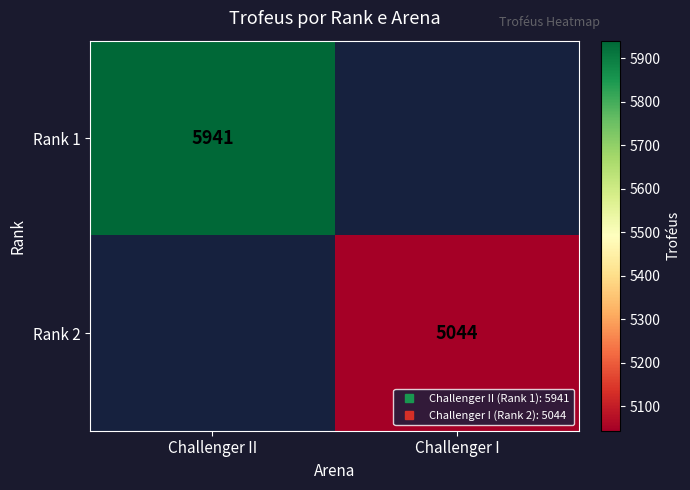

Which series has the largest range (max minus min)?

Rank 1